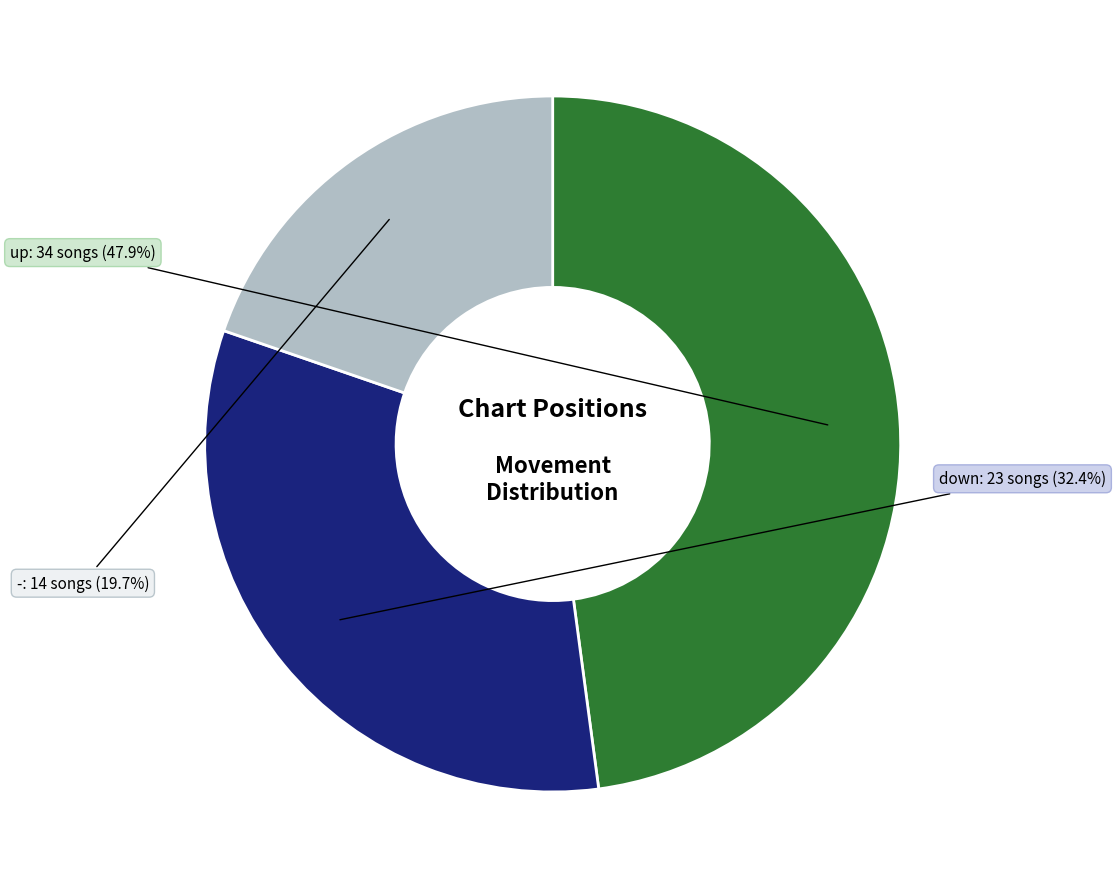

To the nearest percent, what percentage of the pie is -?

20%